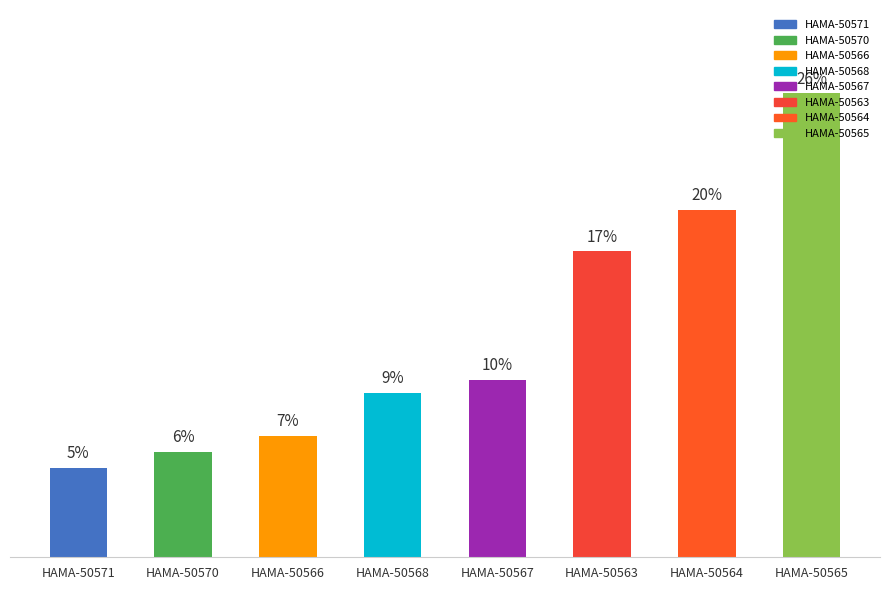

True or false: the data shows 20.5 at HAMA-50563.

True